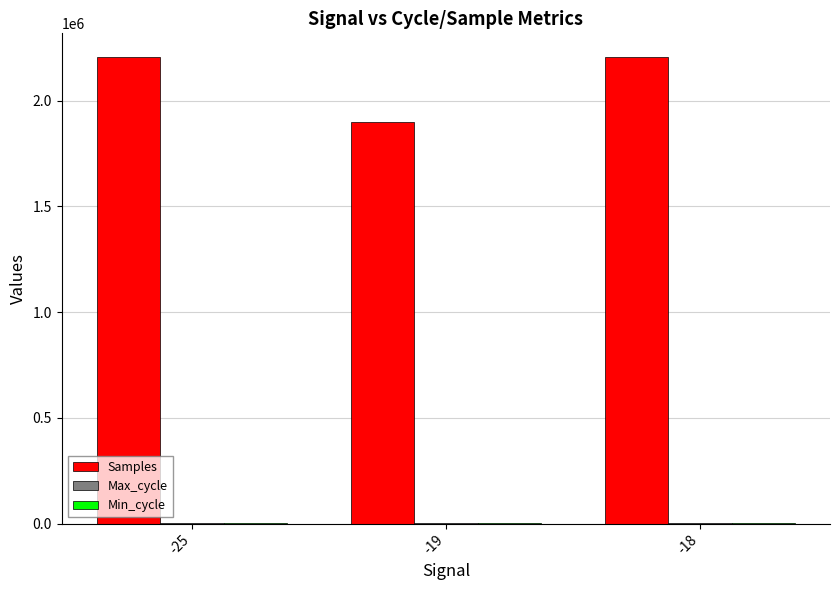

What is the sum of all Samples values?

6315203